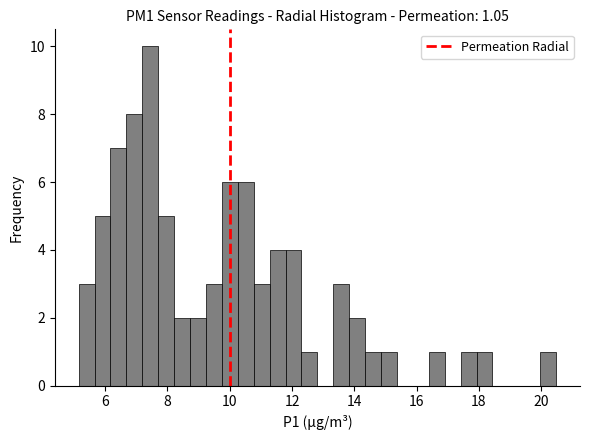

Around what value on the x-axis is the tallest bar? Give the approximate position of its centre, as read against the axis.

7.4